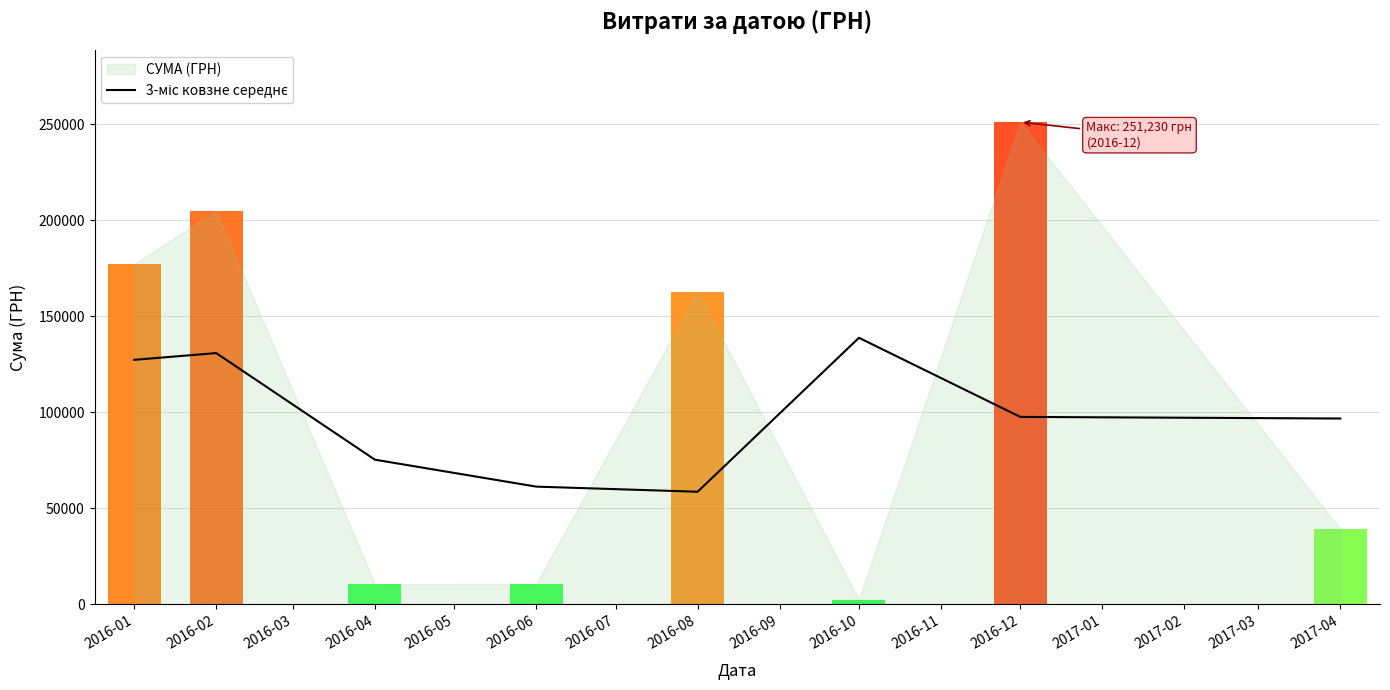

How many bars are there in total?

8